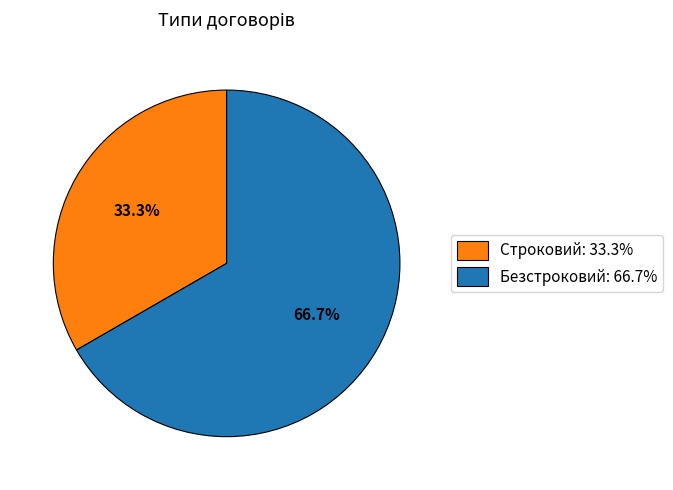

How many slices are in this pie chart?

2